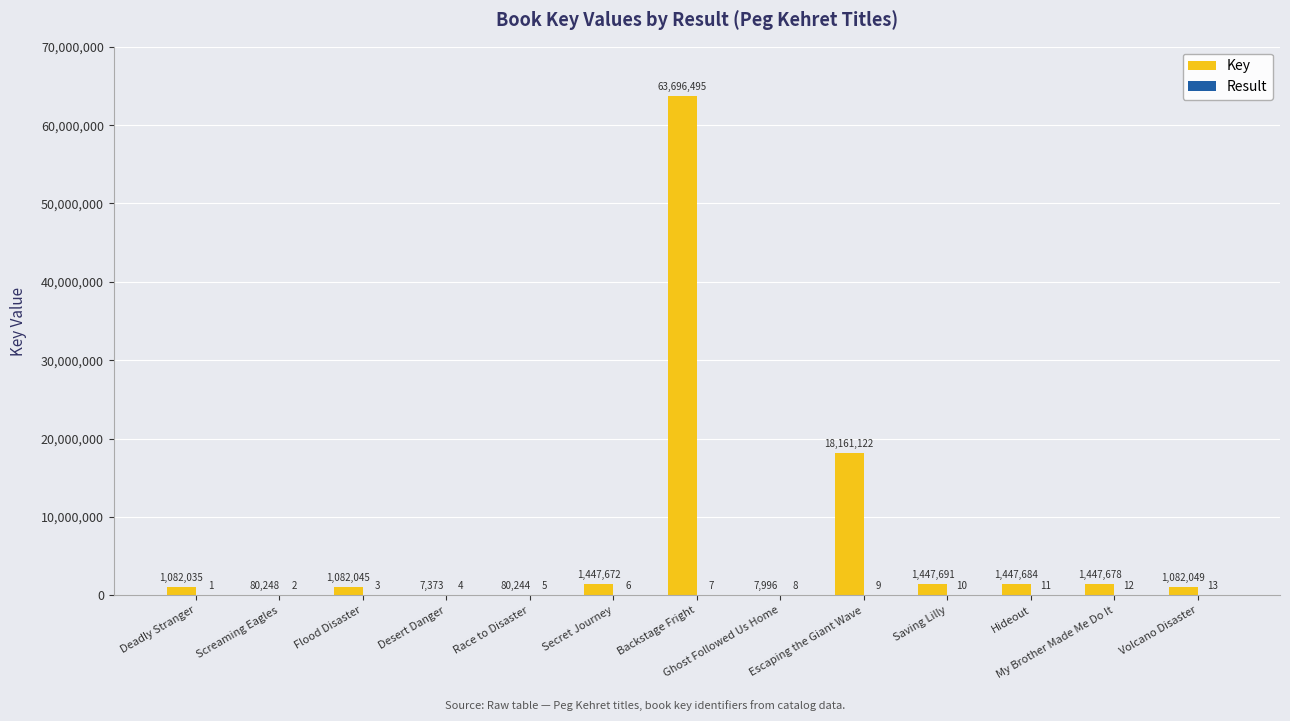

At which category is the sum across all series the highest?

Backstage Fright